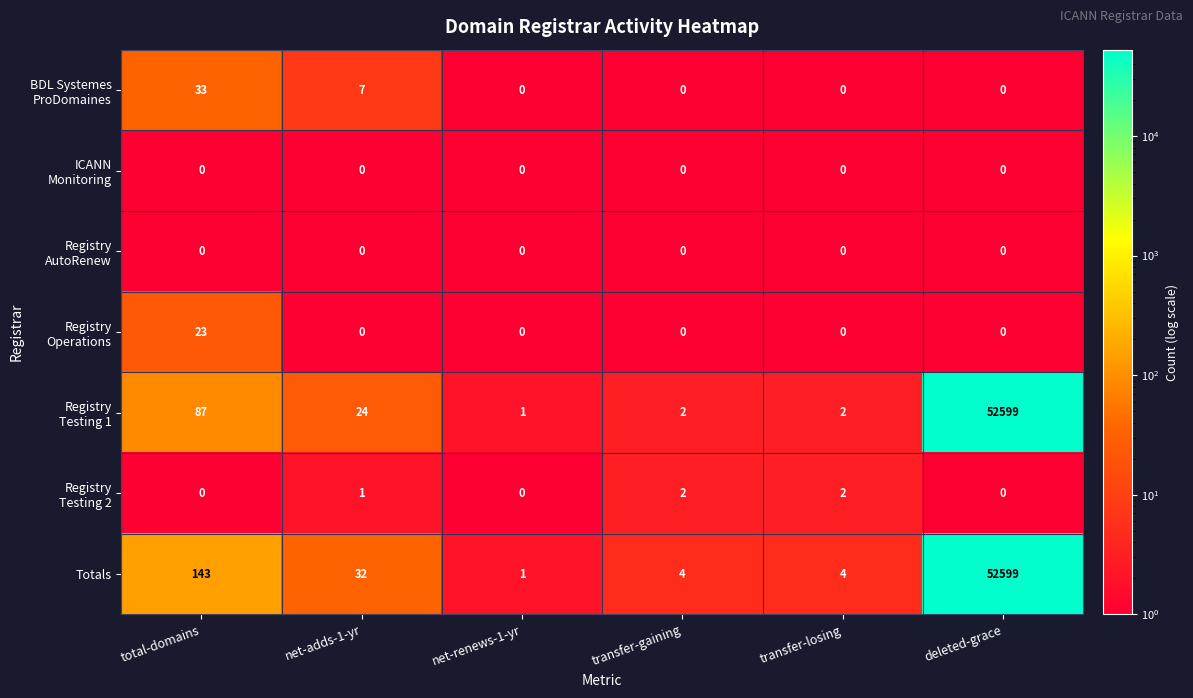

Which series has the largest total across all categories?

Totals